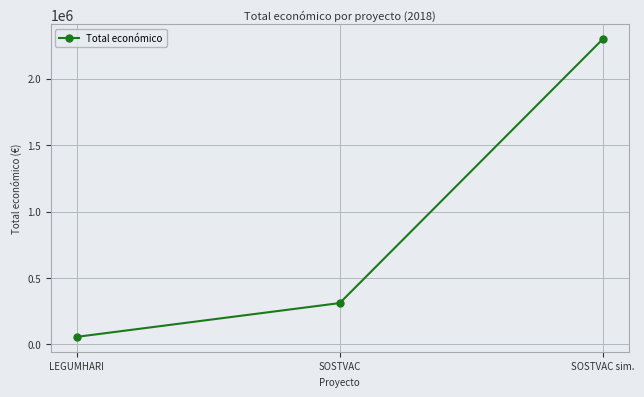

True or false: the data shows 2296067 at SOSTVAC sim..

True